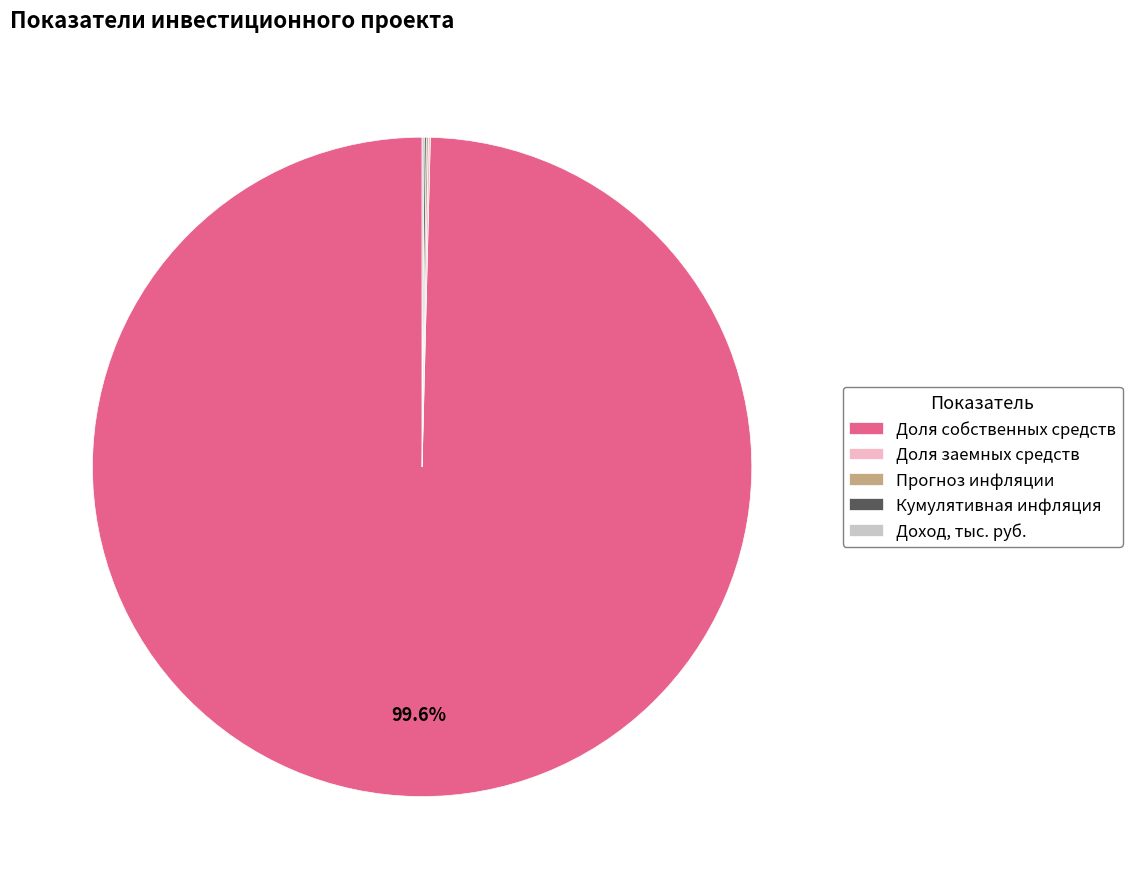

Which slice represents more than half of the pie?

Доля собственных средств